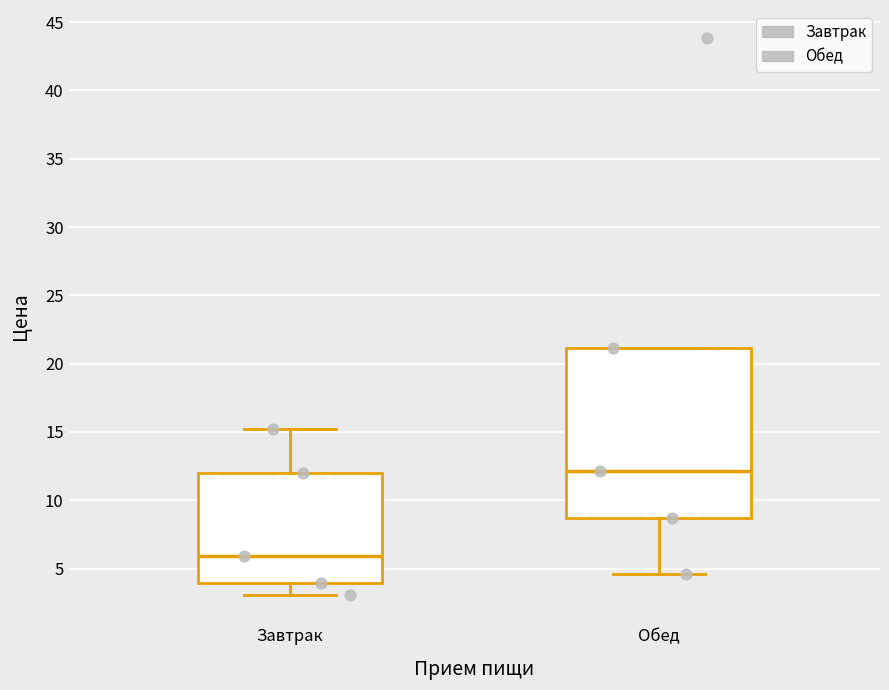

Which box is the tallest, from its lower edge to its upper edge?

Обед